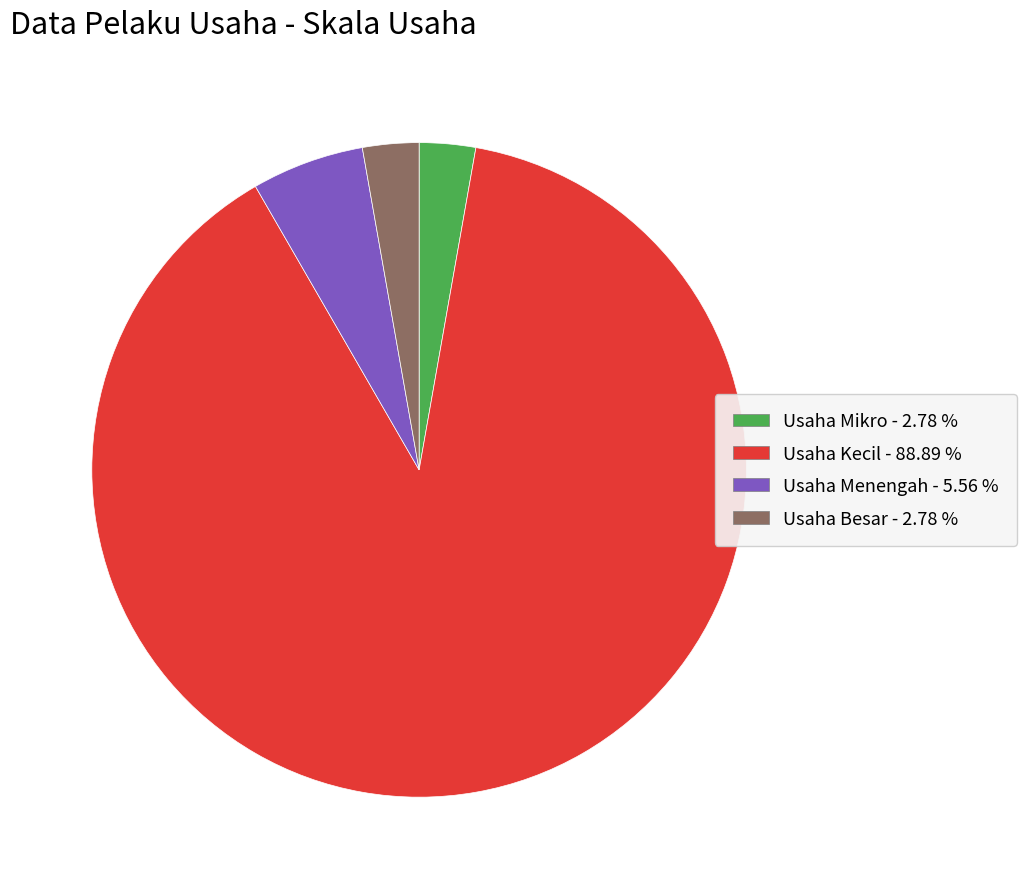

Which slice is the largest?

Usaha Kecil